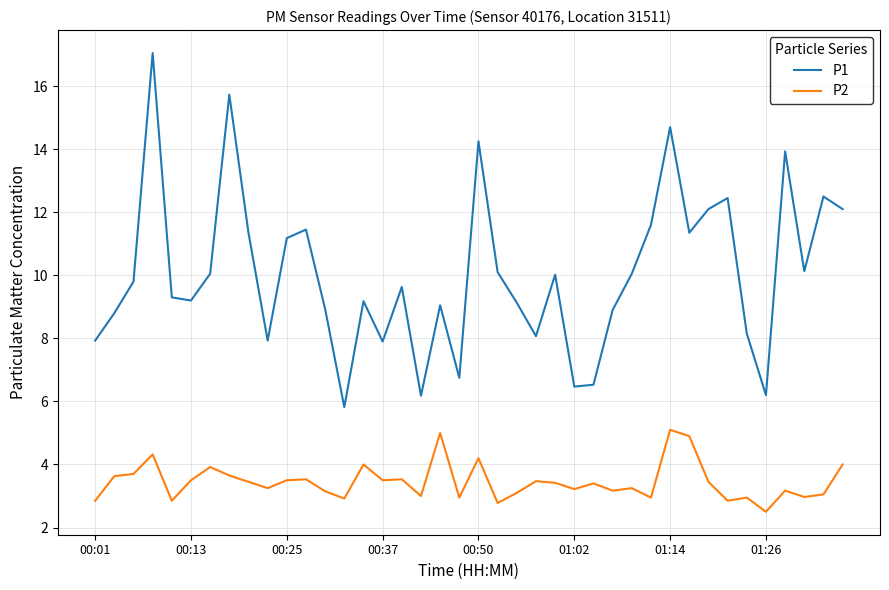

How many lines are shown in the chart?

2